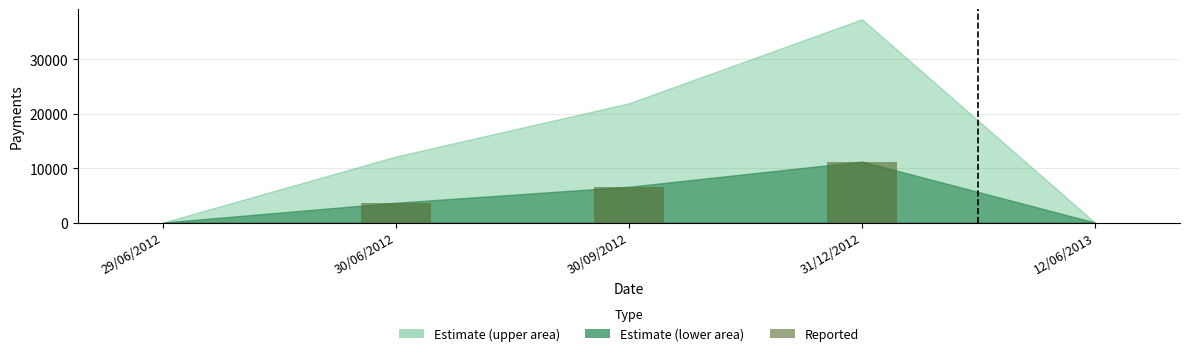

Where does the data first go above 3645?

30/06/2012